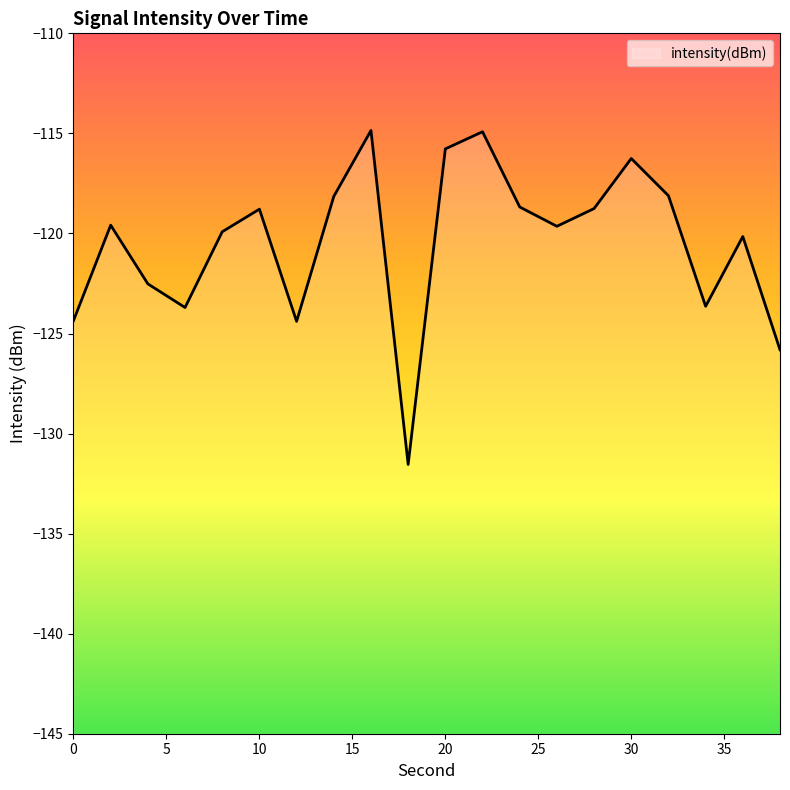

Rank the categories by value from highest to lowest.

16, 22, 20, 30, 32, 14, 24, 28, 10, 2, 26, 8, 36, 4, 34, 6, 0, 12, 38, 18